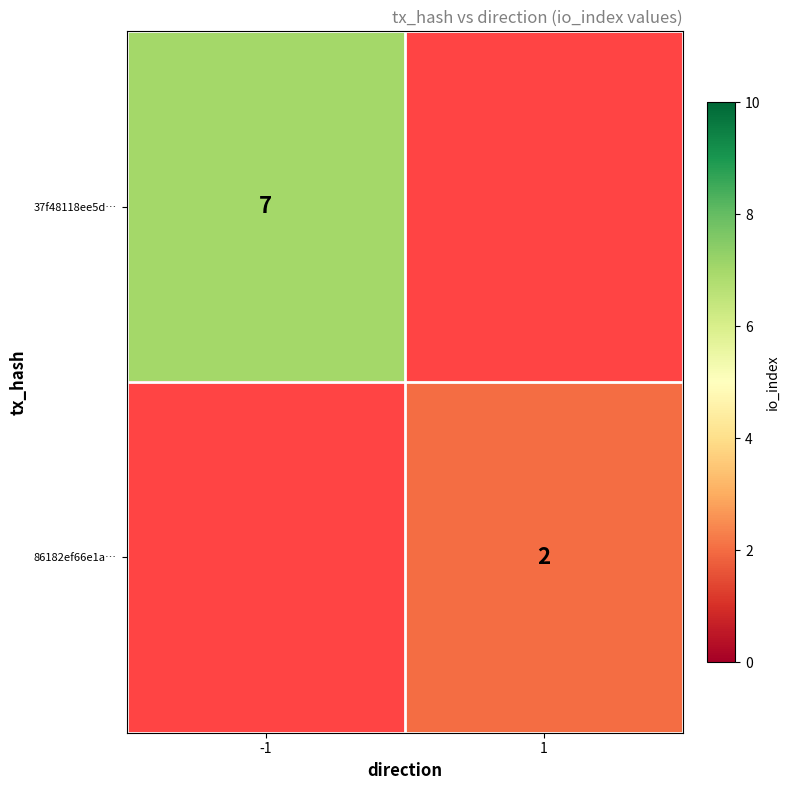

The 37f48118ee5d… series shows 2.6 at -1. True or false?

False